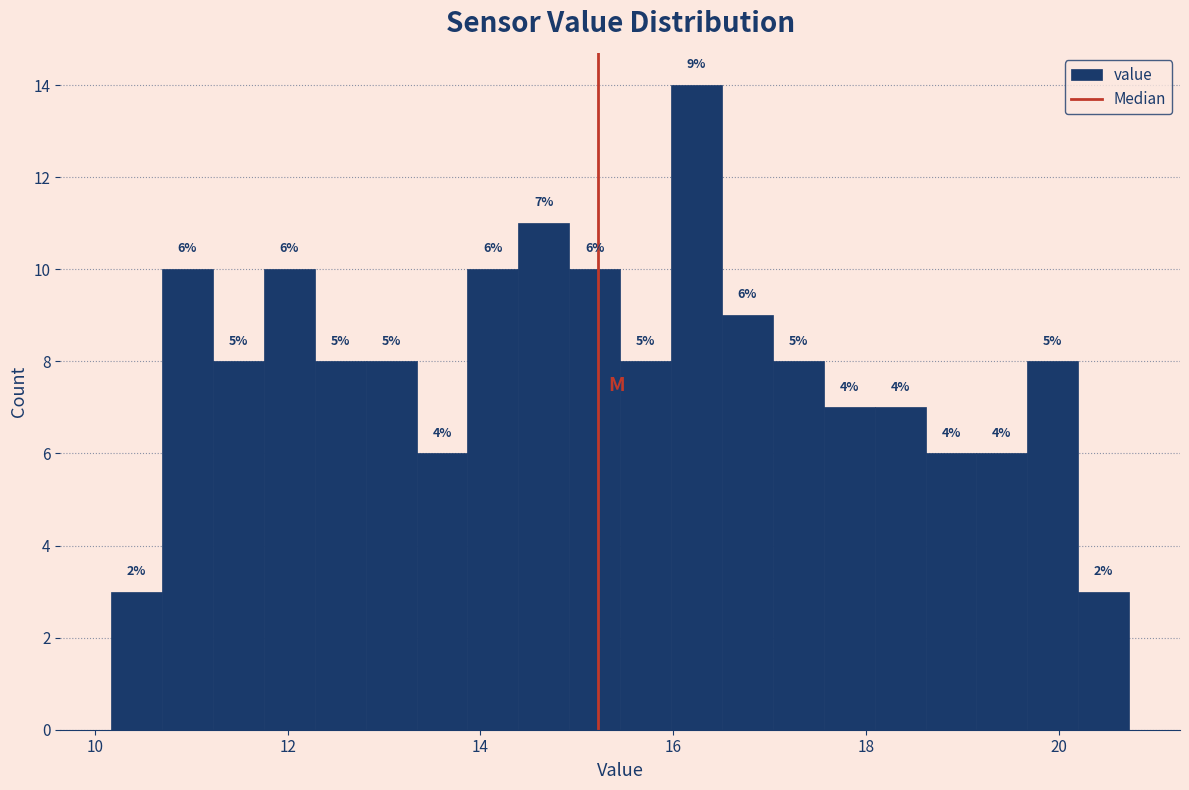

Read against the x-axis, roughly where is the centre of the tallest bar?

16.2